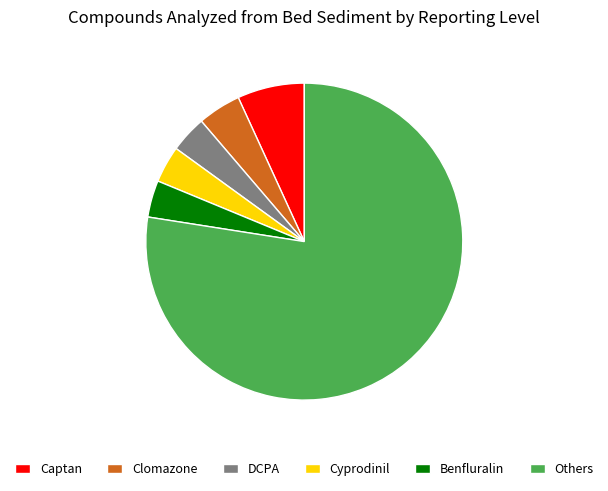

Is there a majority slice in this chart?

Yes